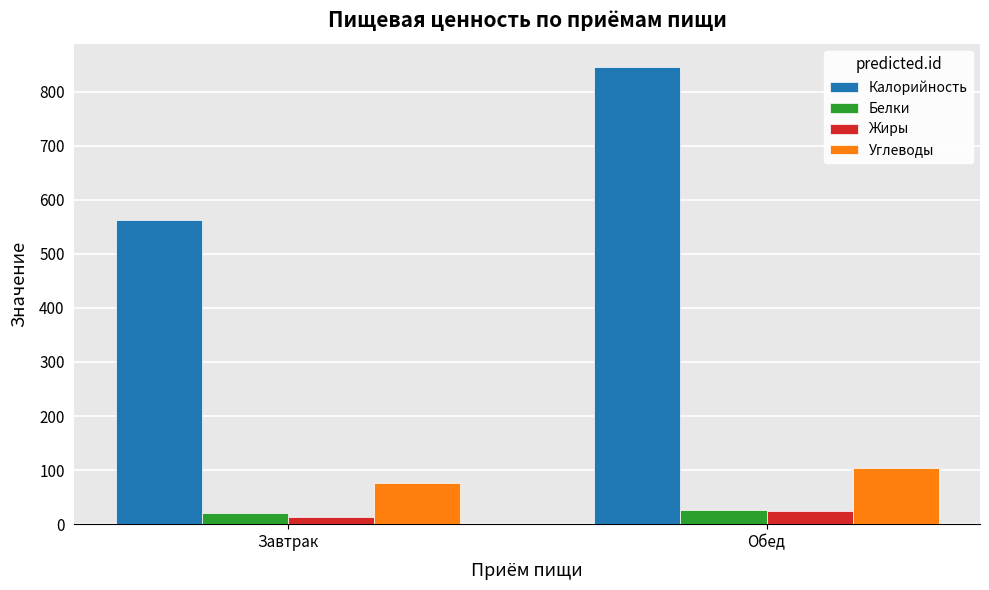

At which label is Жиры closest to 19?

Завтрак